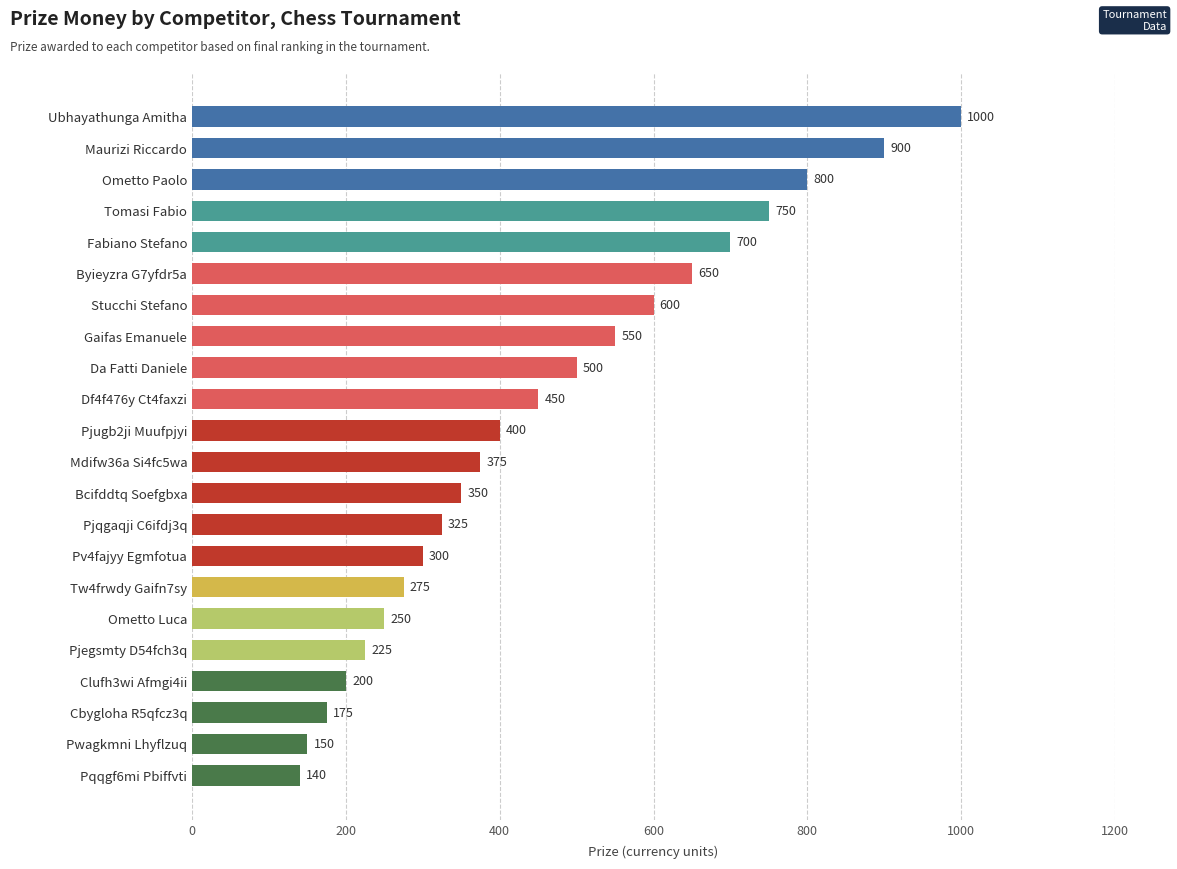

Reading bottom to top, list all the values displayed in this chart.

140	150	175	200	225	250	275	300	325	350	375	400	450	500	550	600	650	700	750	800	900	1000